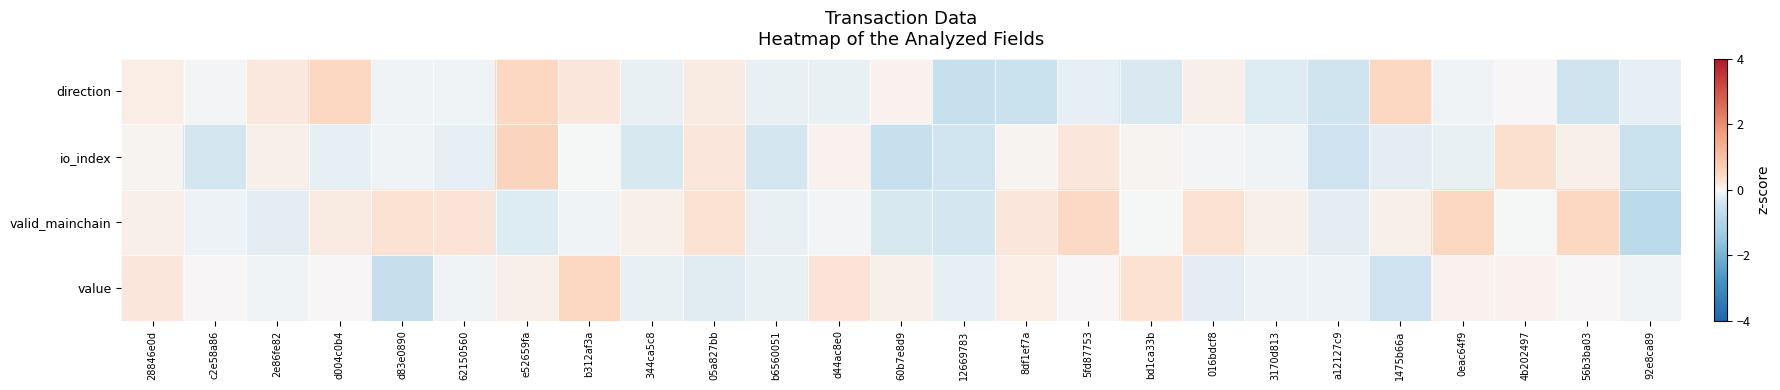

Which series has the largest total across all categories?

valid_mainchain